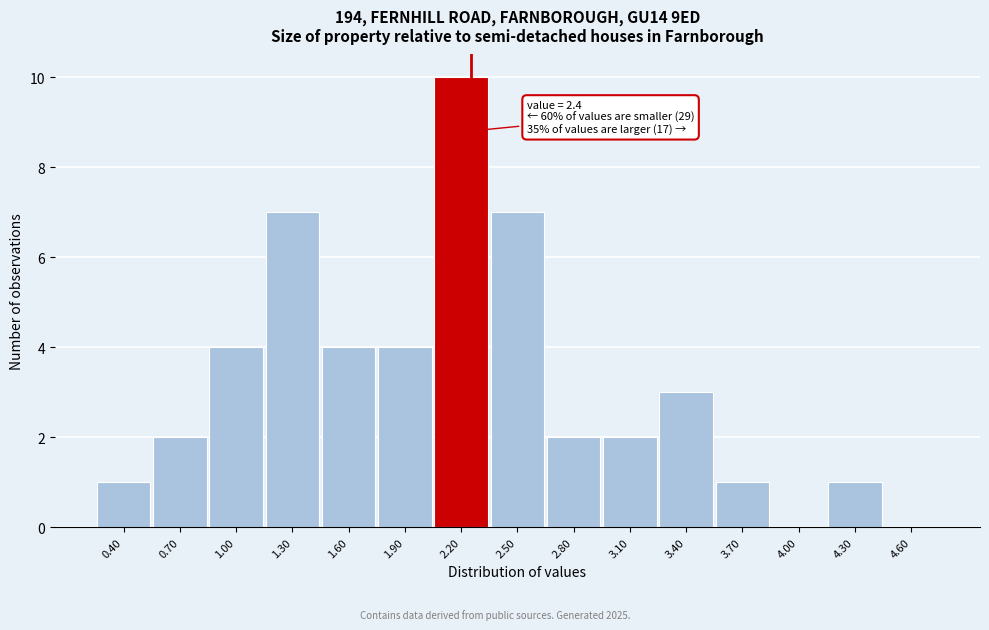

Reading left to right, what are all the values shown in this chart?

0.40=1	0.70=2	1.00=4	1.30=7	1.60=4	1.90=4	2.20=10	2.50=7	2.80=2	3.10=2	3.40=3	3.70=1	4.00=0	4.30=1	4.60=0